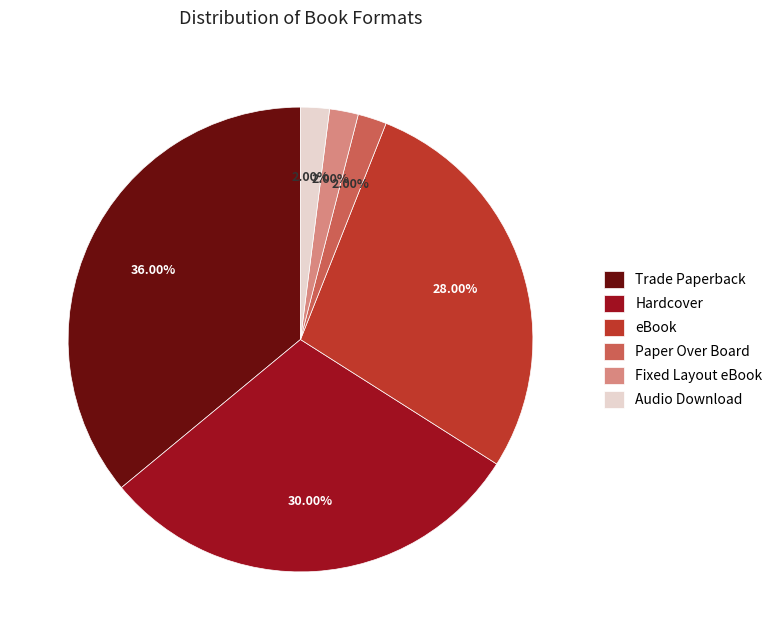

Is the sum of eBook and Hardcover greater than half?

Yes